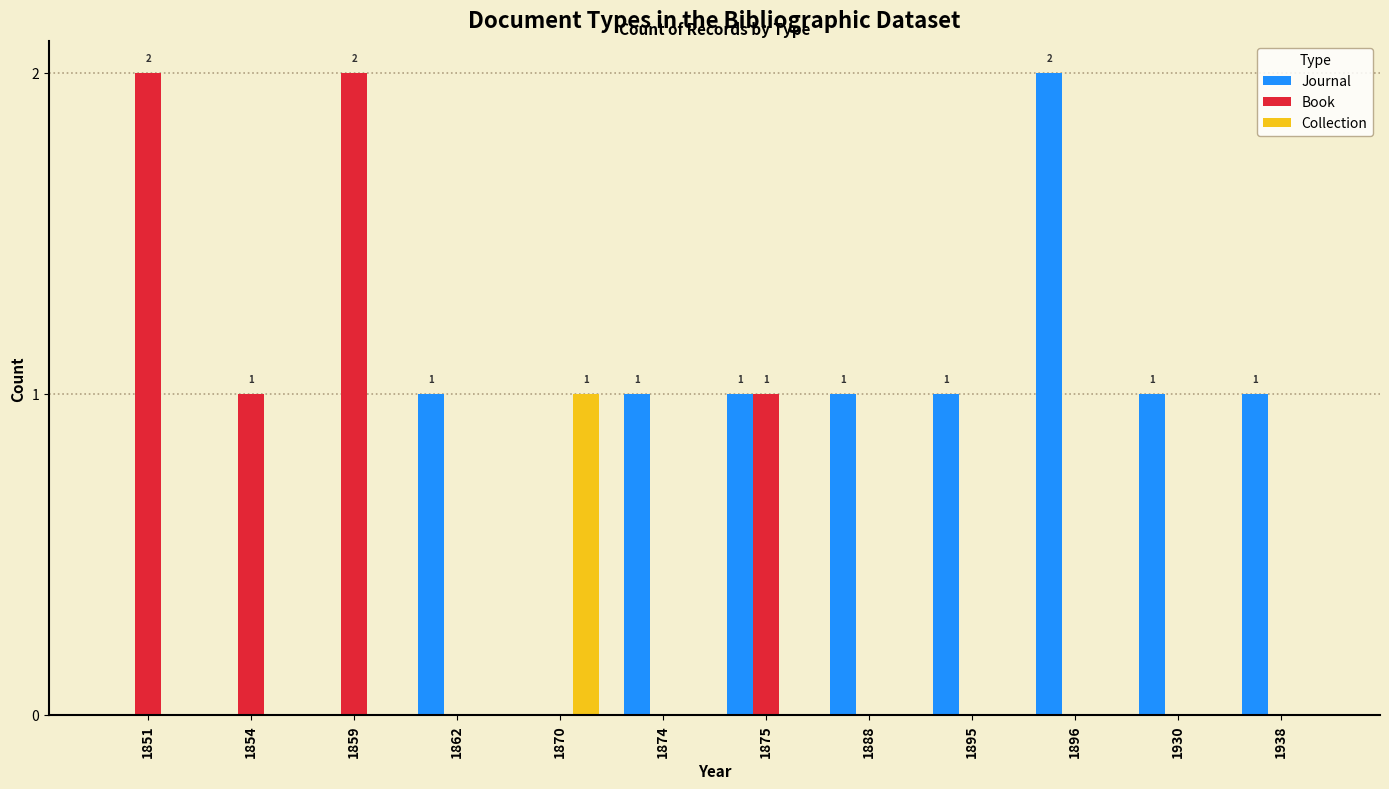

At which label does Collection reach its peak?

1870